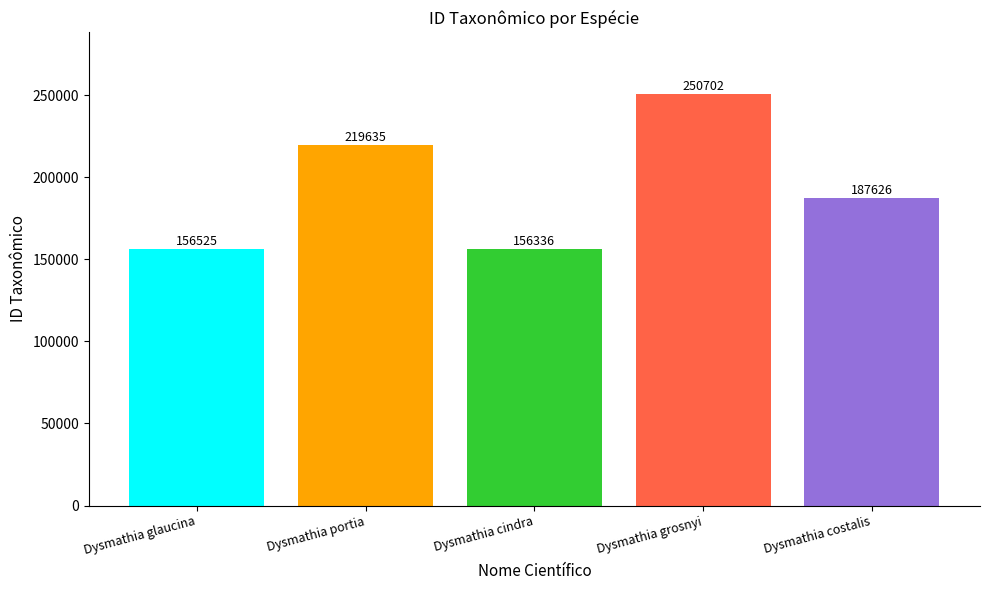

What is the average value?

194165